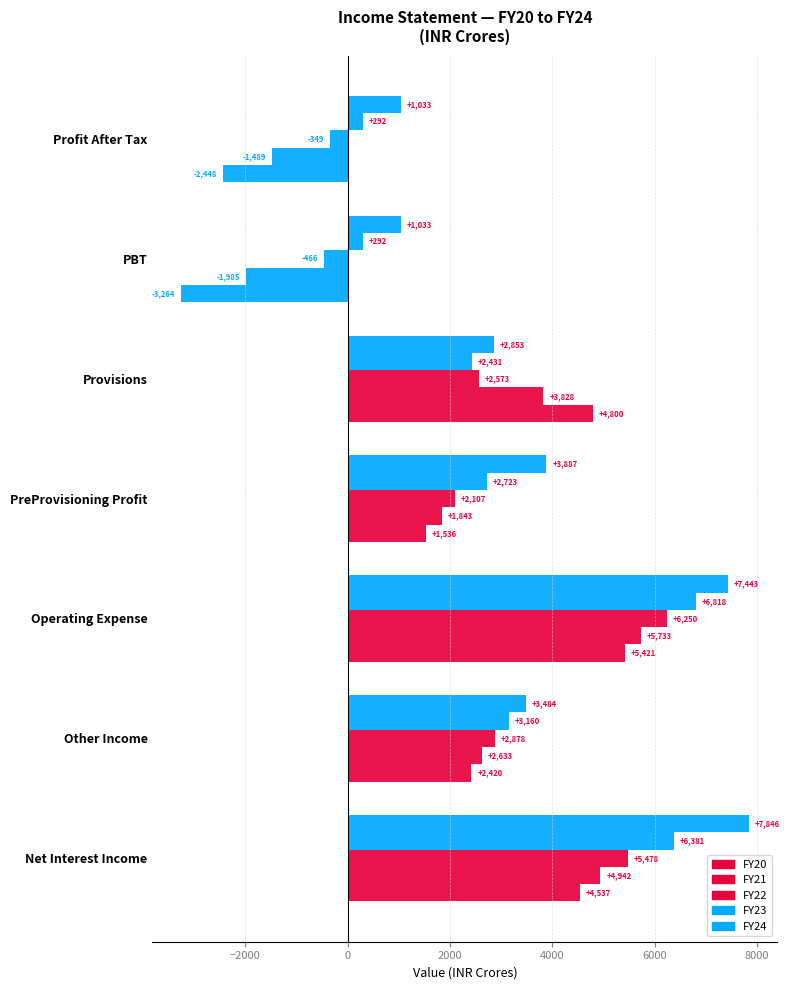

How many values in the FY21 series are below 2633?

3